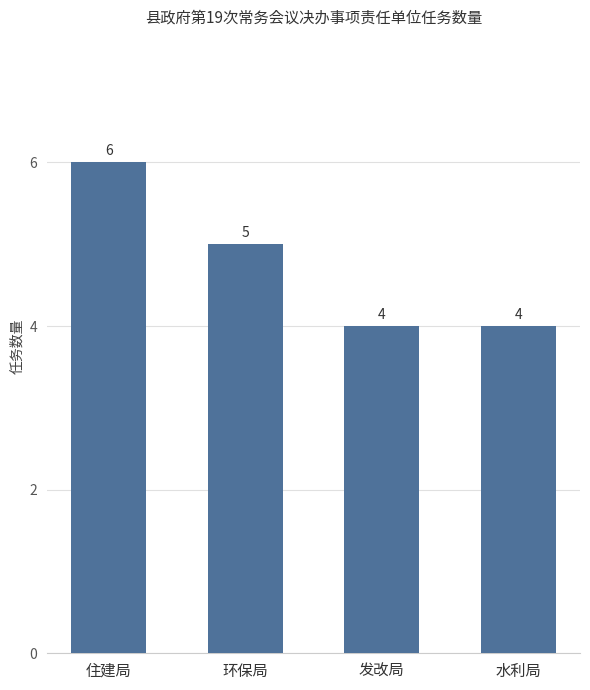

How many series are shown in this chart?

1